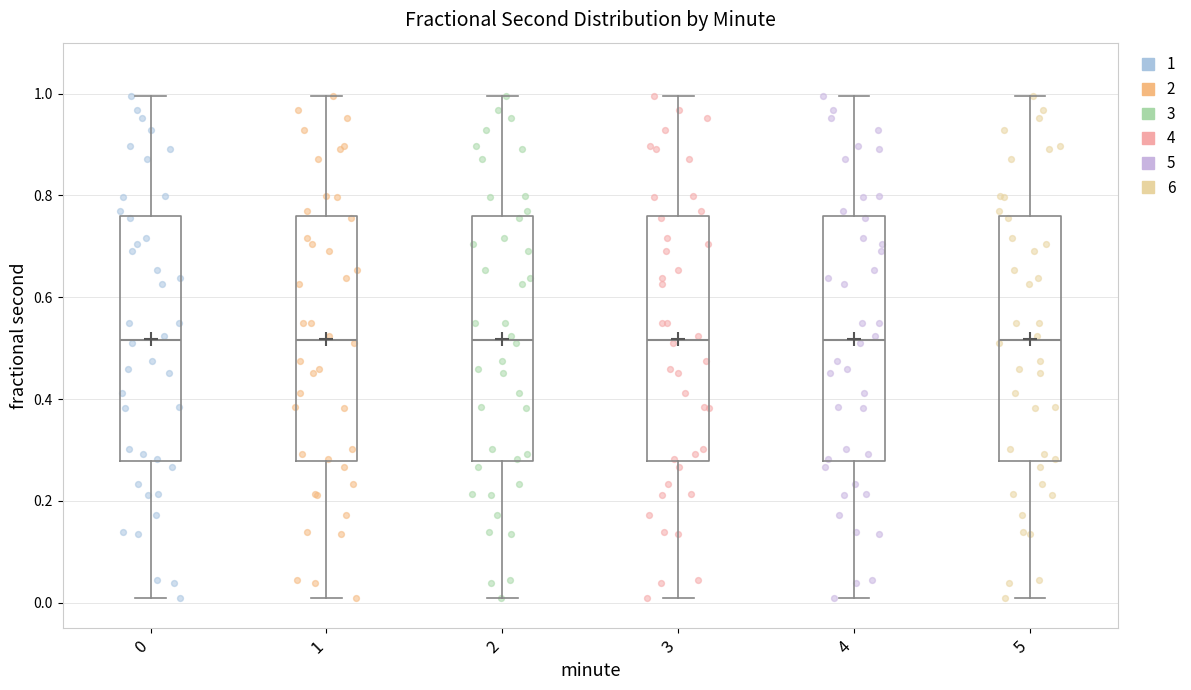

Reading left to right, read every box against the y-axis: the position of its median line, the range the box covers, and the ends of its whiskers. The values are not printed on the chart, so give them approximately, as read against the axis.

0: median 0.52, box 0.28 to 0.76, whiskers 0.00 to 1.00
1: median 0.52, box 0.28 to 0.76, whiskers 0.00 to 1.00
2: median 0.52, box 0.28 to 0.76, whiskers 0.00 to 1.00
3: median 0.52, box 0.28 to 0.76, whiskers 0.00 to 1.00
4: median 0.52, box 0.28 to 0.76, whiskers 0.00 to 1.00
5: median 0.52, box 0.28 to 0.76, whiskers 0.00 to 1.00